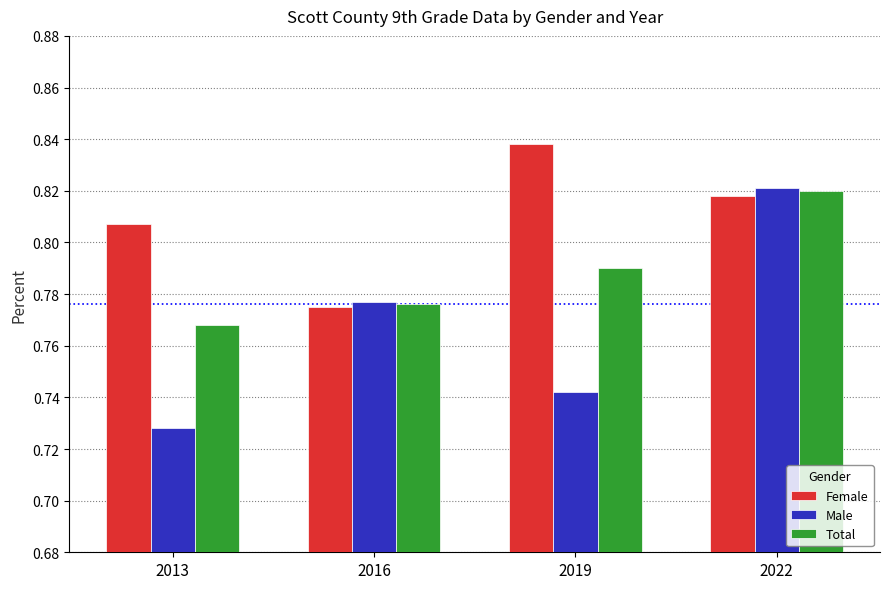

Is it true that Total equals 1.1 at 2013?

False